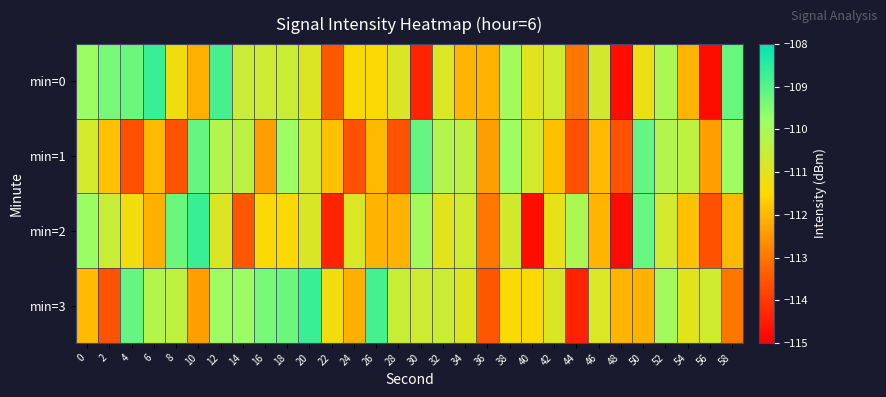

List the series in order of their overall mean, lowest first.

min=2, min=1, min=0, min=3